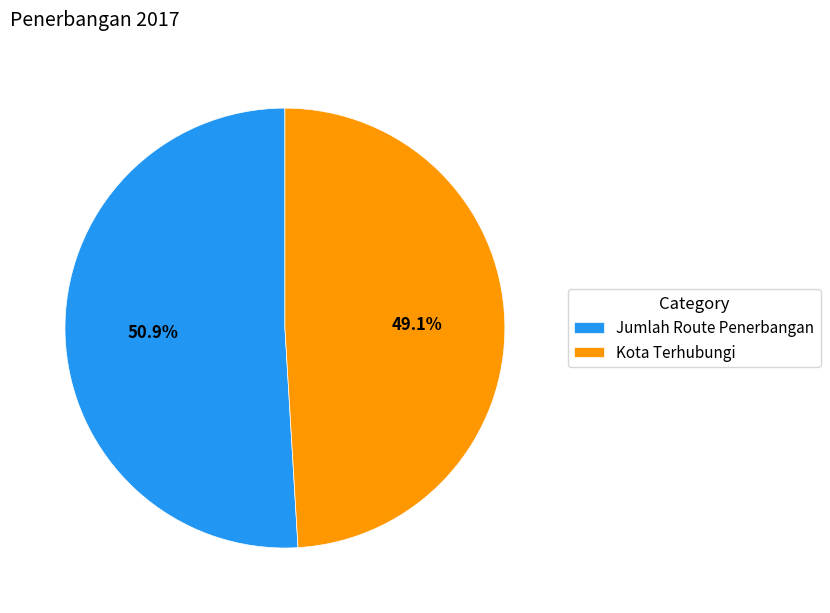

Which category has the smallest portion of the pie?

Kota Terhubungi